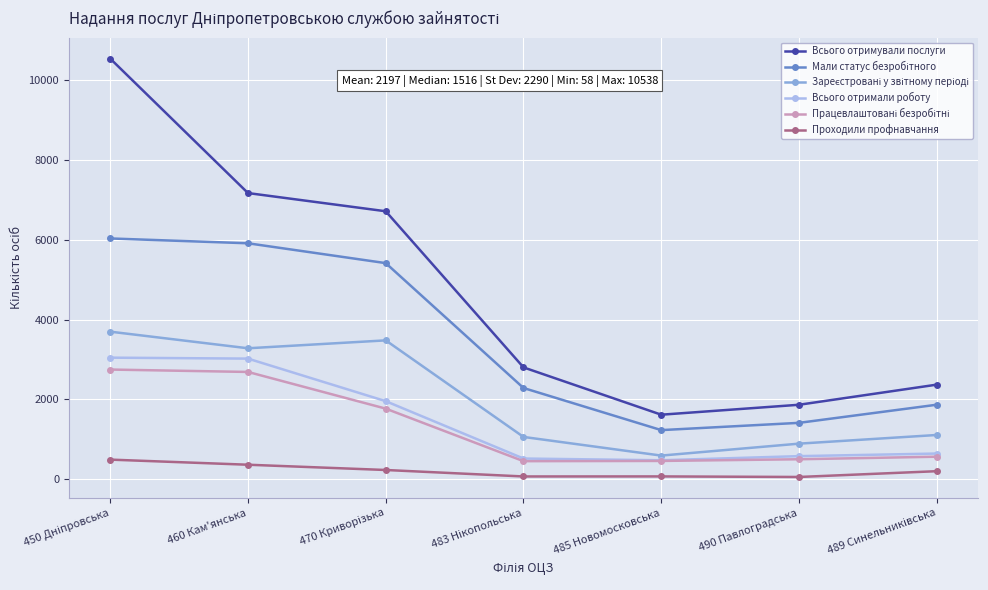

Which series has the largest range (max minus min)?

Всього отримували послуги